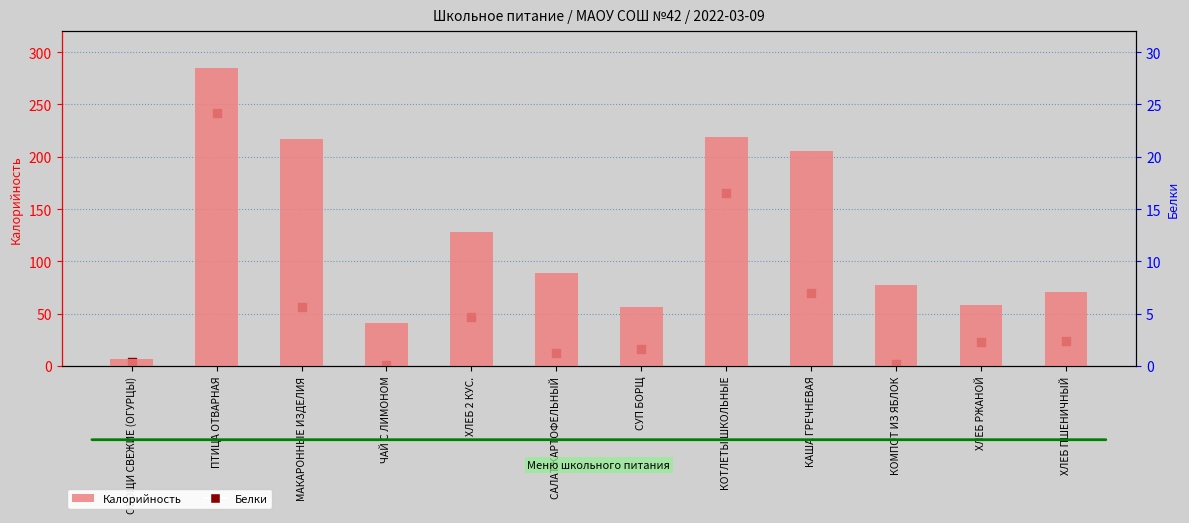

Which series contains the lowest Y value?

Белки